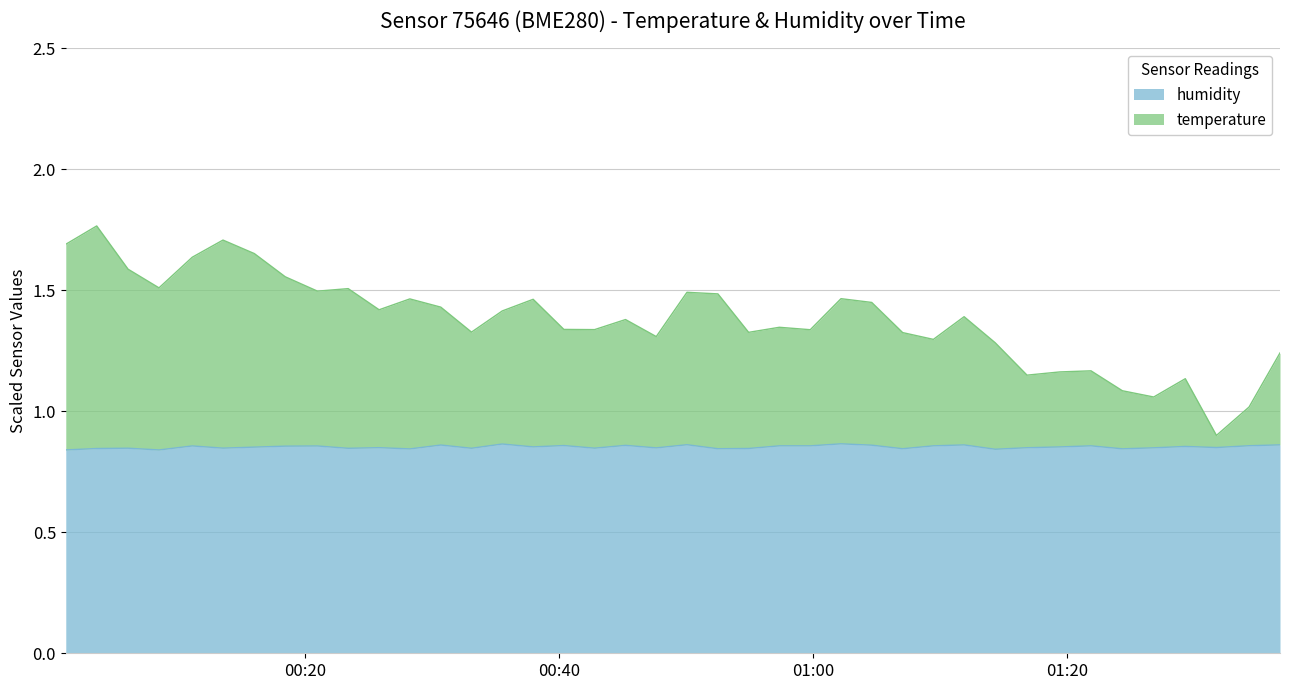

Where is temperature nearest to the value 1?

2022-11-20T01:34:17